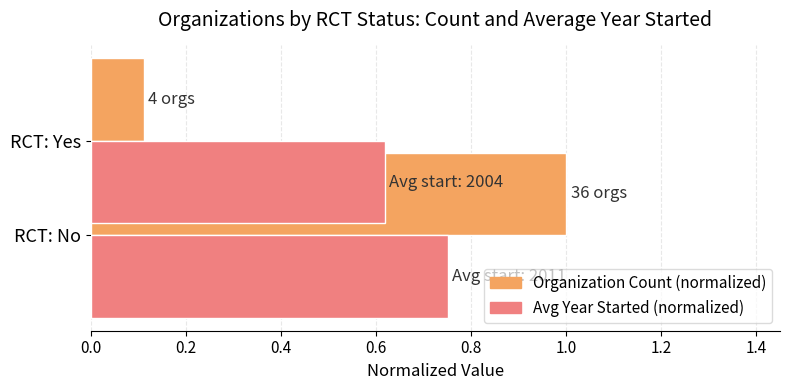

What are all the series names shown in the legend?

Organization Count (normalized), Avg Year Started (normalized)